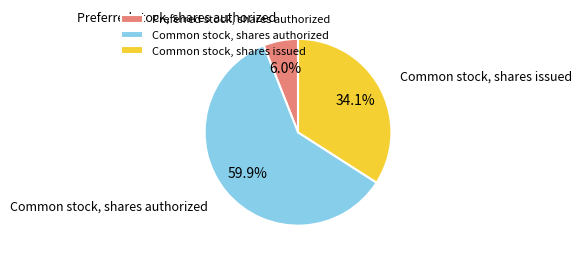

How many segments does this pie chart have?

3